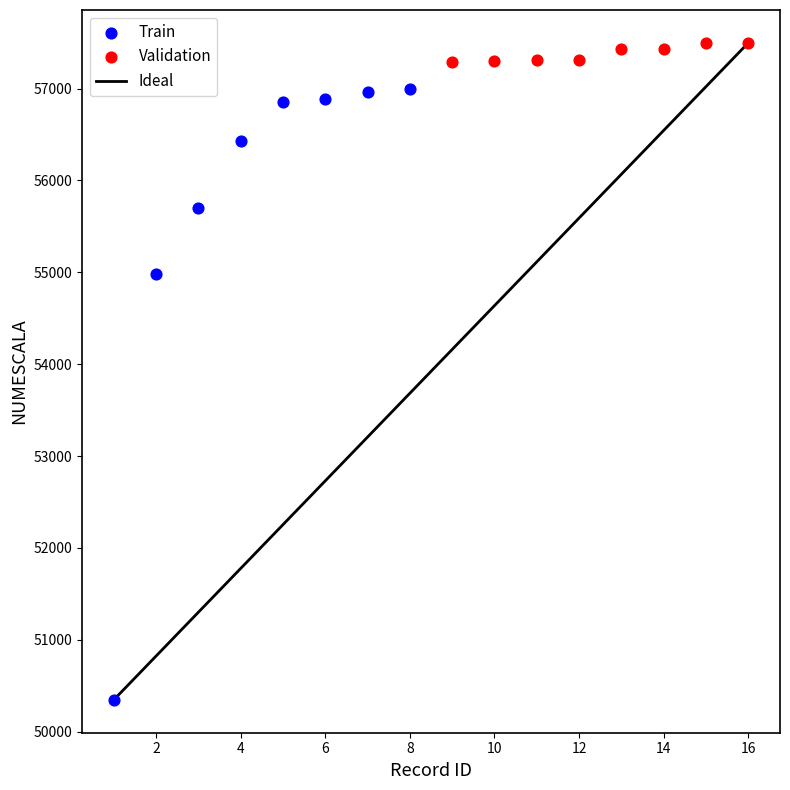

Which series contains the lowest Y value?

Train